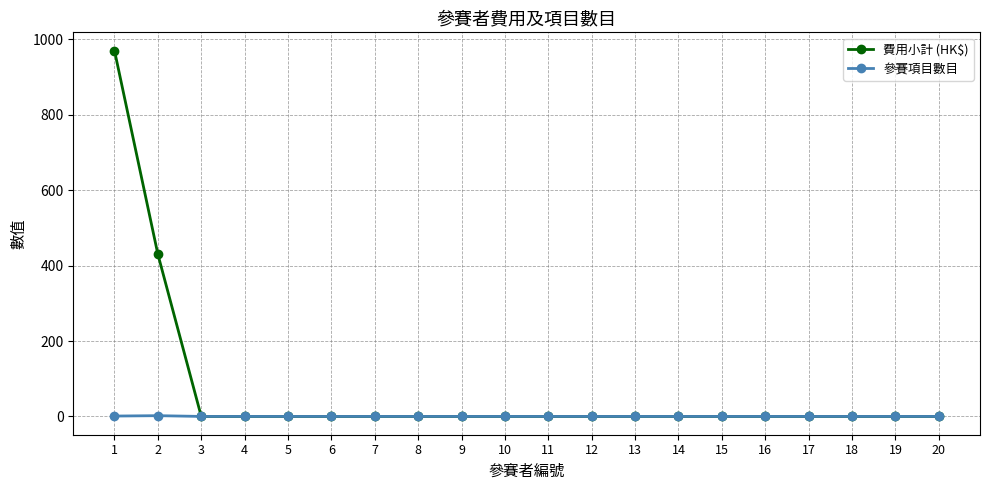

How many data points in 費用小計 (HK$) are above 0?

2